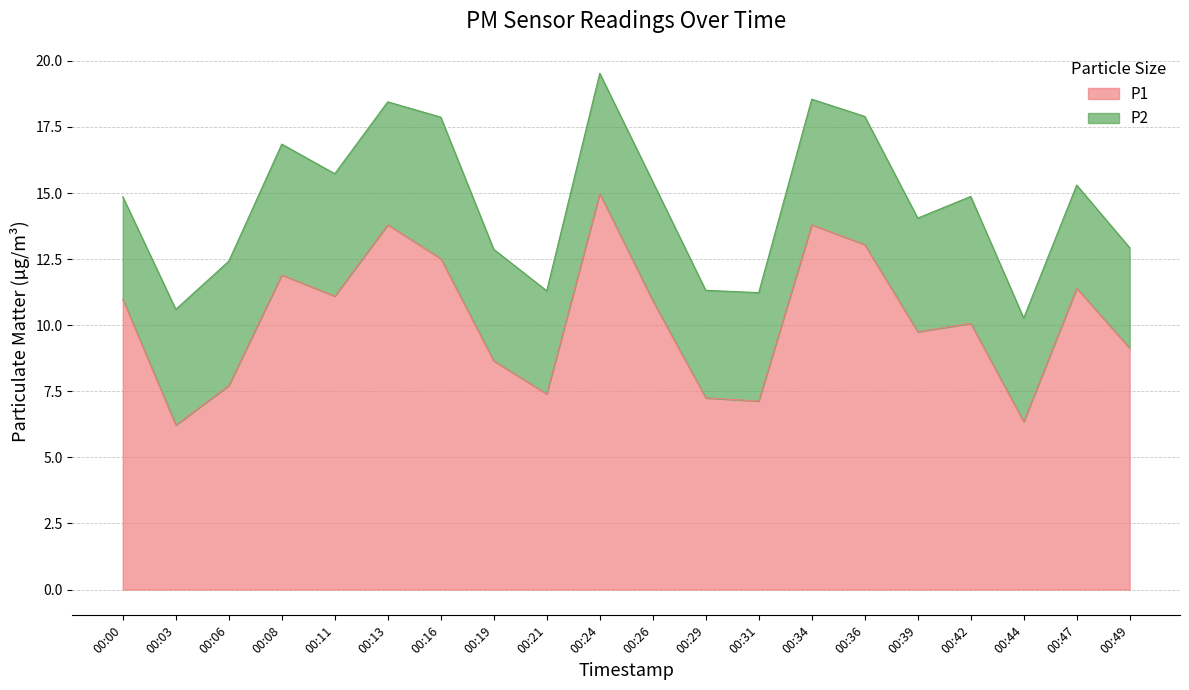

What is the approximate value at 00:31?

7.1